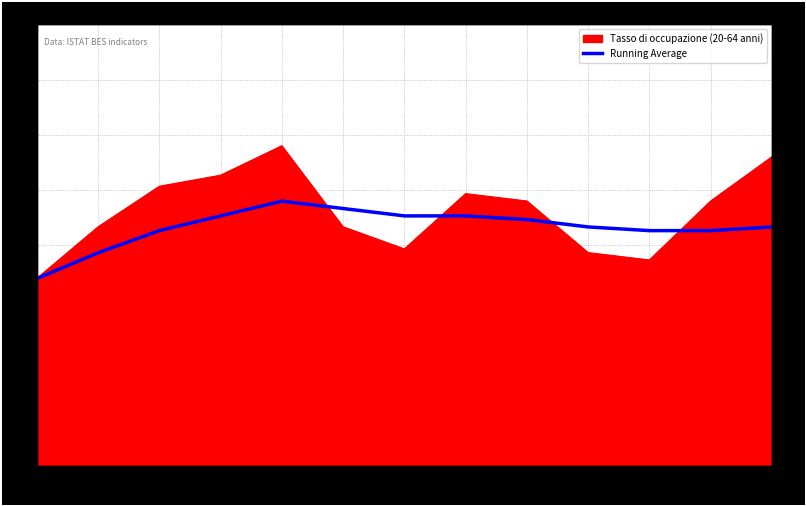

Which category has the highest value across all series?

2008